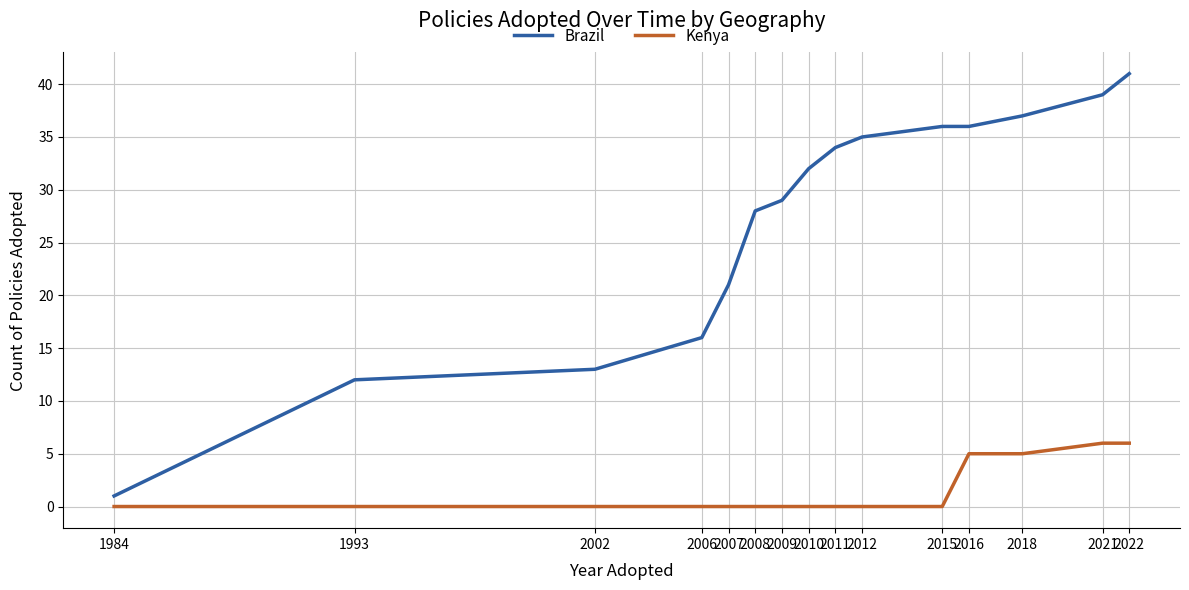

List the series in order of their peak value, highest first.

Brazil, Kenya